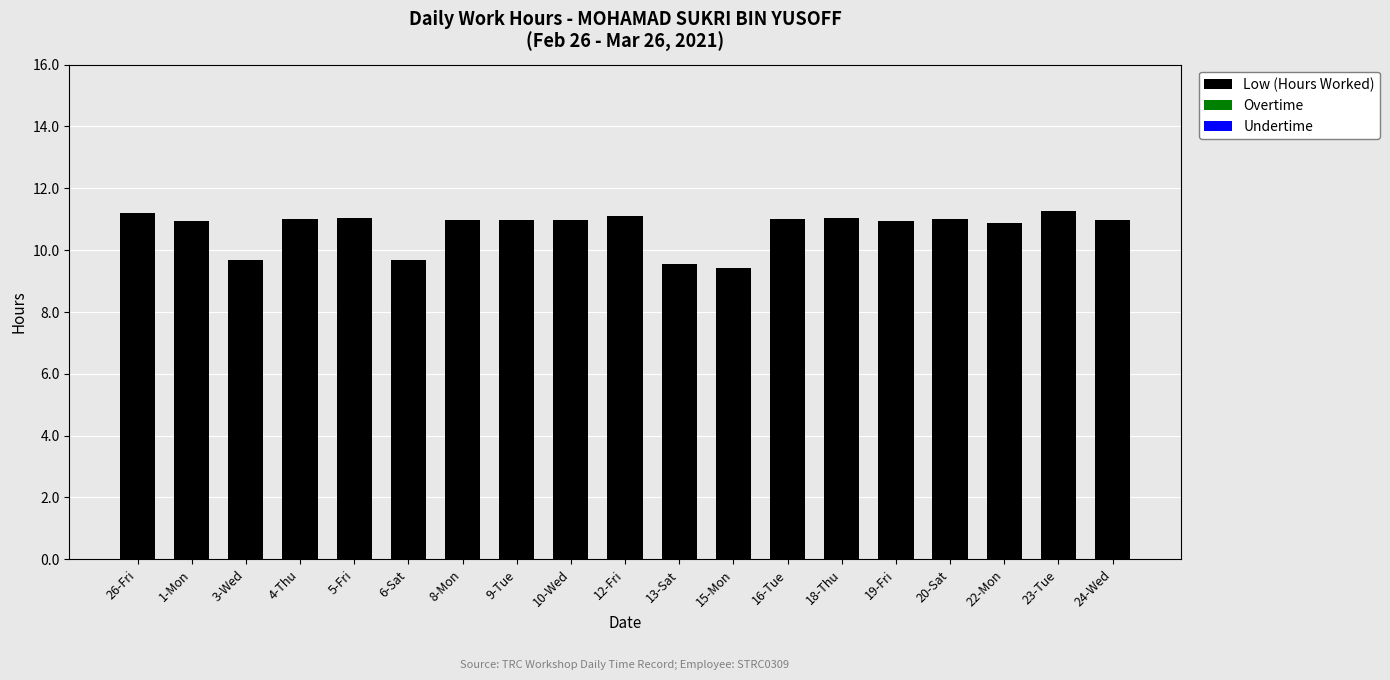

What is the average value?

10.7